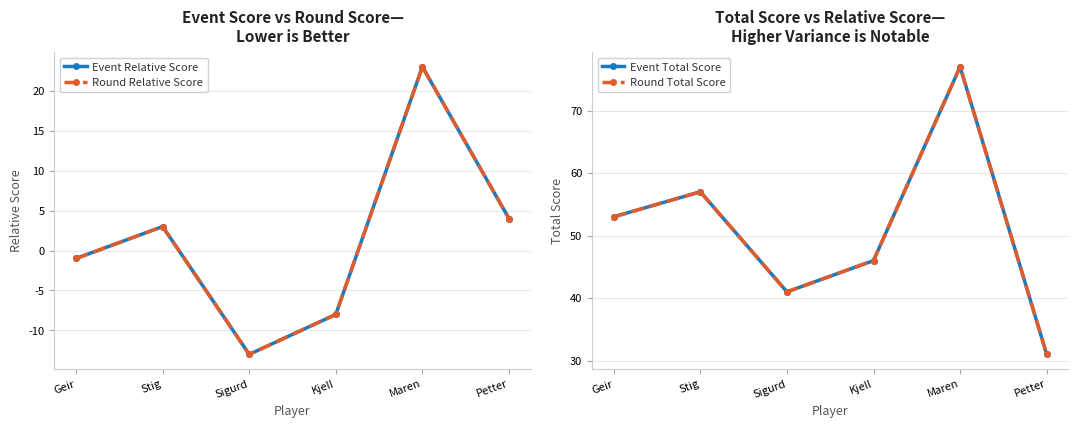

What is the label of the 3rd point from the left?

Sigurd